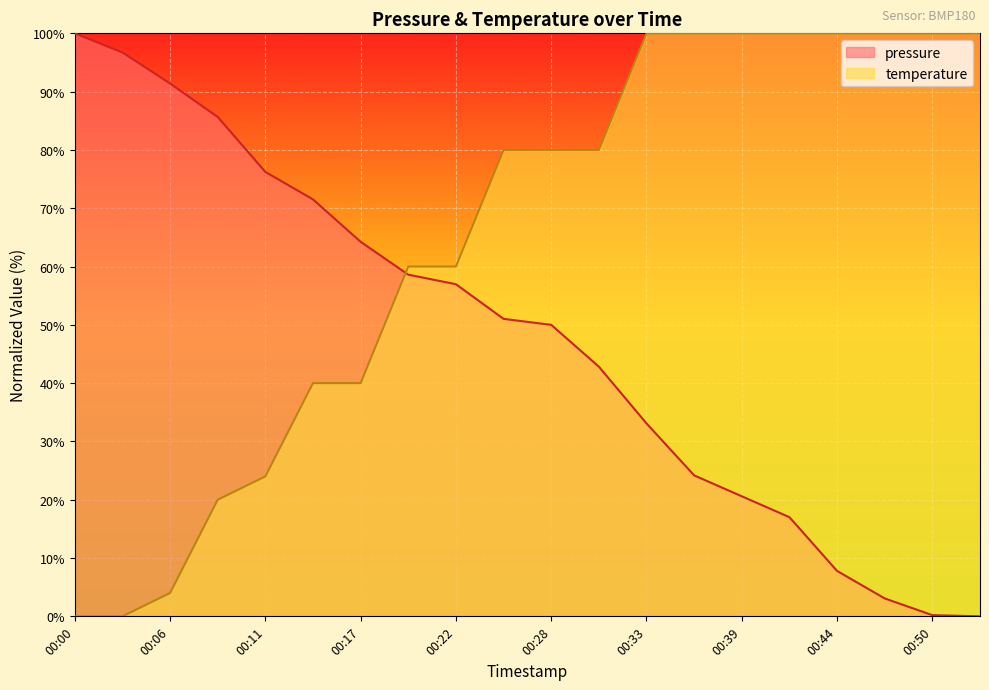

How many lines are shown in the chart?

2